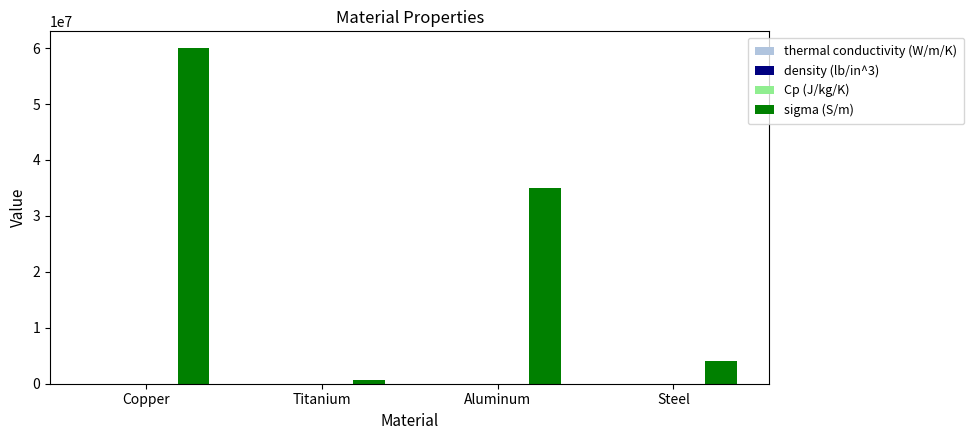

What is the maximum value for sigma (S/m)?

60000000.0